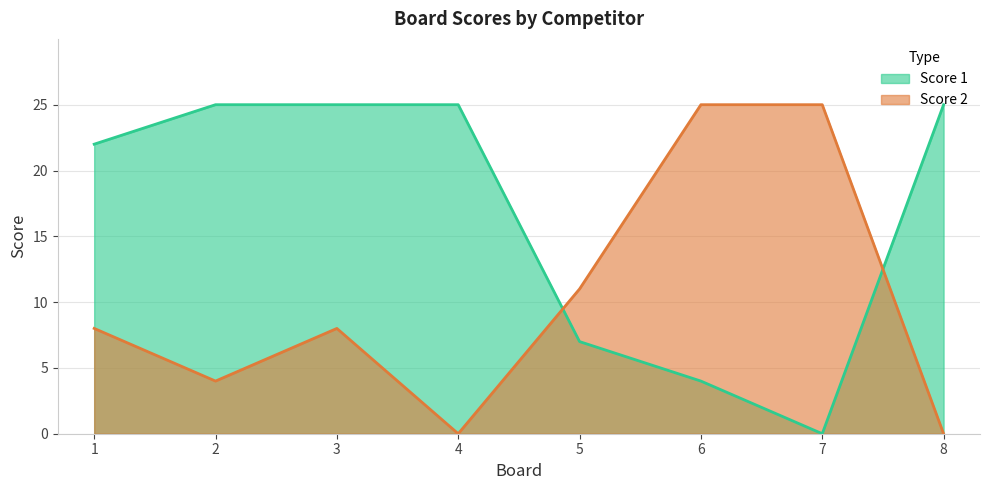

What is the maximum value for Score 1?

25